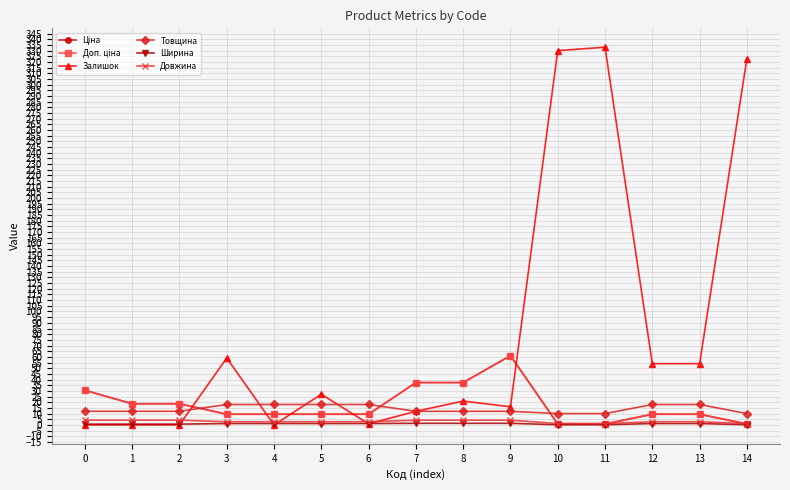

The value of Товщина at 9 is 12.0. True or false?

True